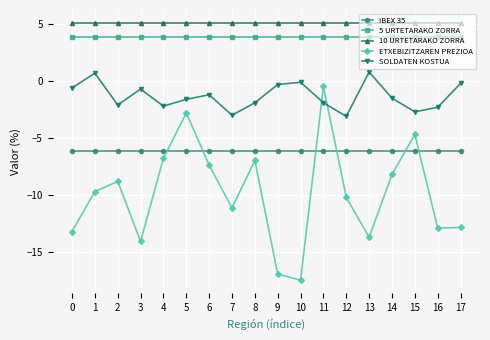

True or false: 10 URTETARAKO ZORRA and SOLDATEN KOSTUA cross at least once.

False